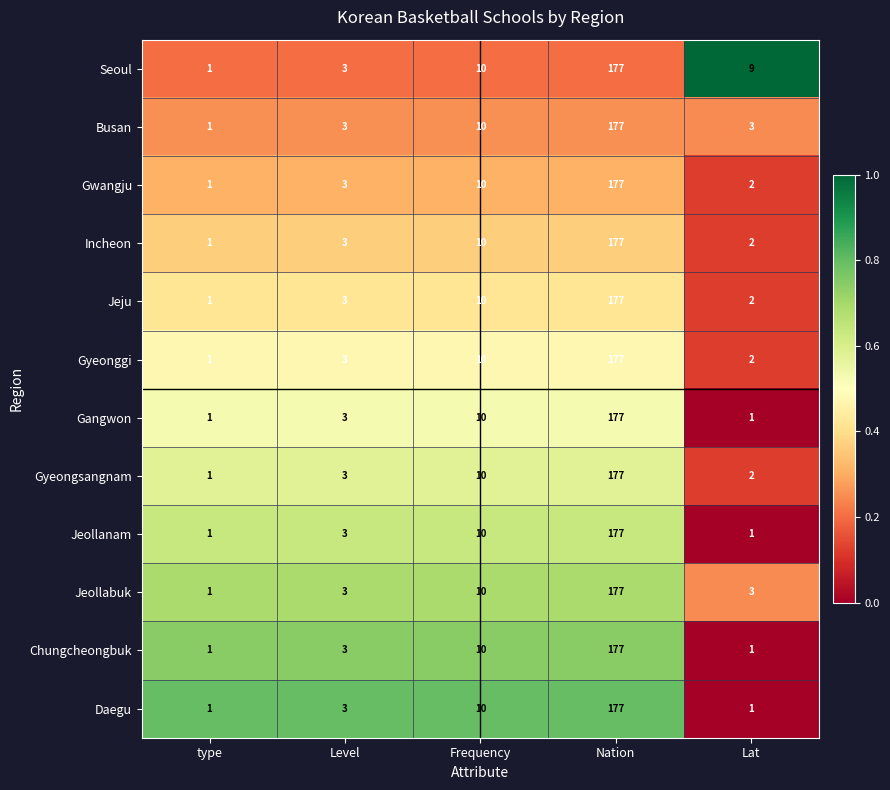

True or false: Gwangju has a value of 1 at Lat.

False